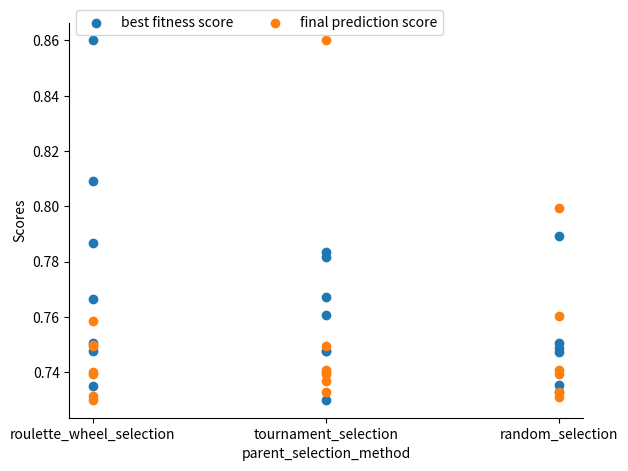

What is the X range (max minus min) for the scatter plot?

2.0